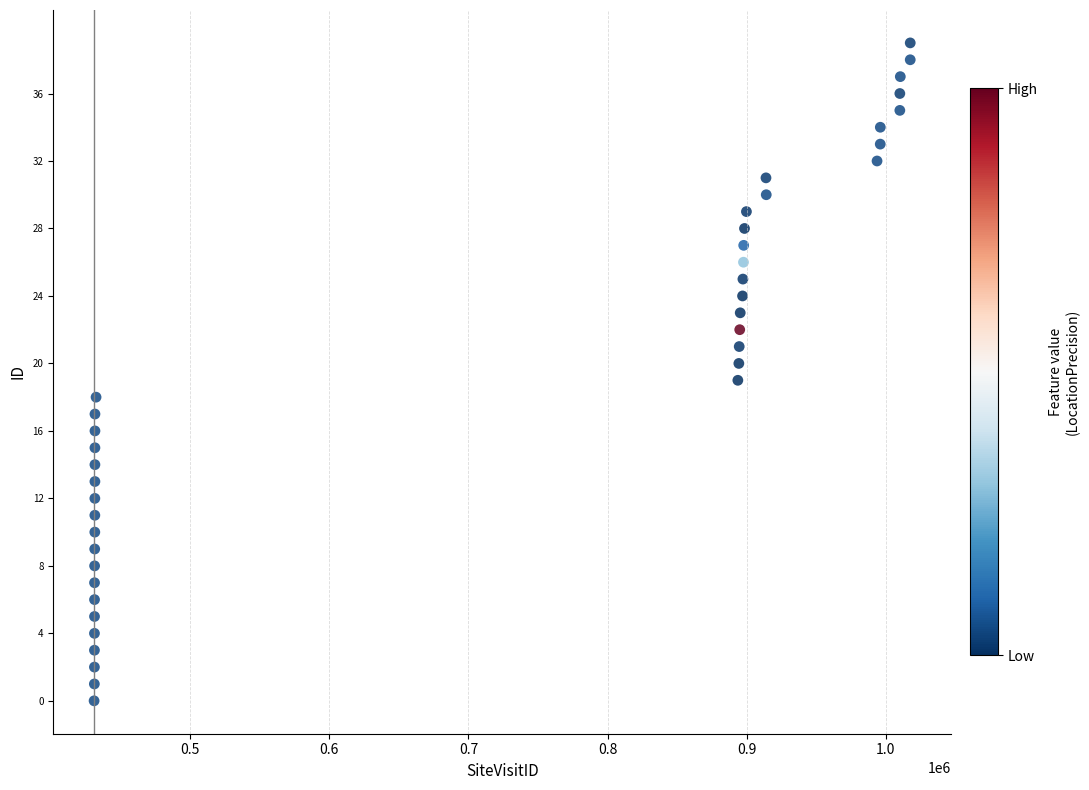

What is the range of X values (max minus min)?

586531